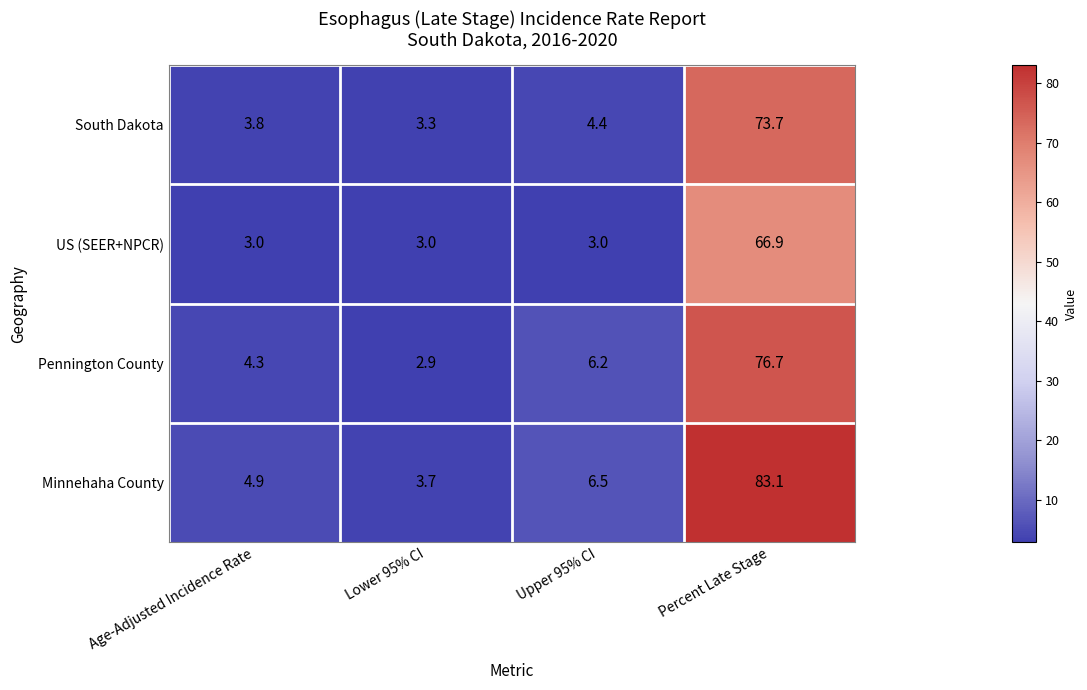

At which category does the chart reach its peak across all series?

Percent Late Stage